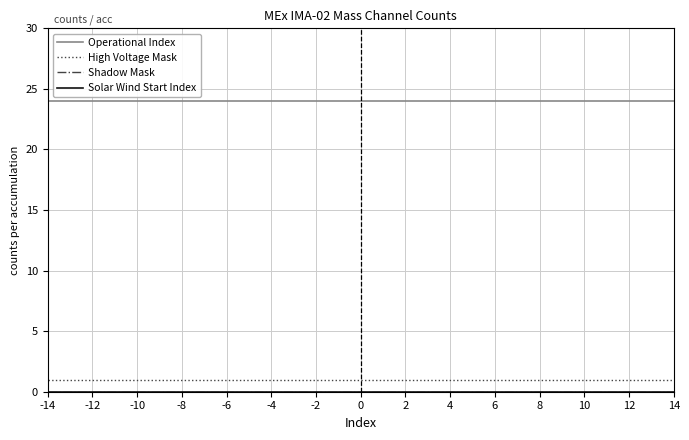

Does the chart display data point markers on the line(s)?

No